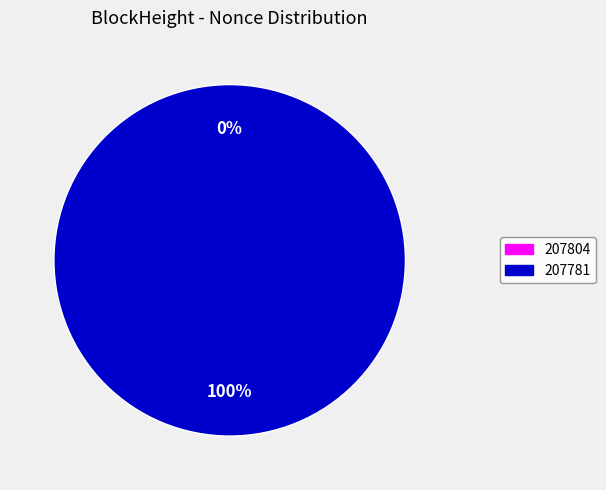

Is it true that 207804 is 13% of the pie?

False